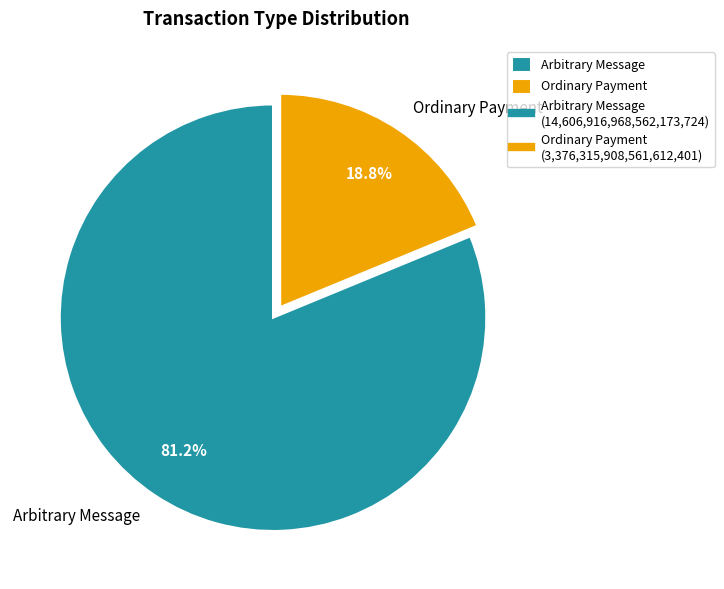

To the nearest percent, what percentage of the pie is Ordinary Payment?

19%